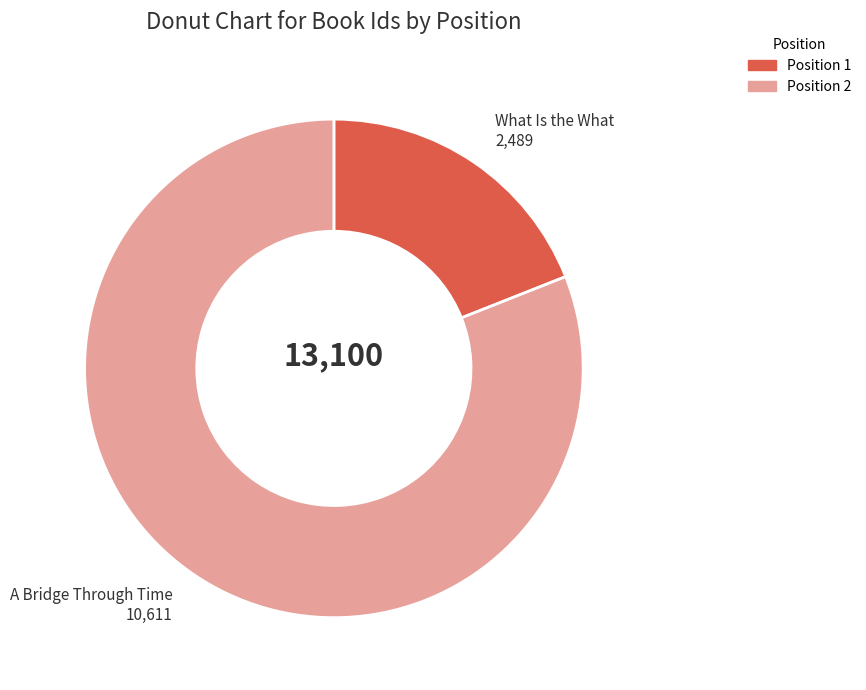

Is there a majority slice in this chart?

Yes